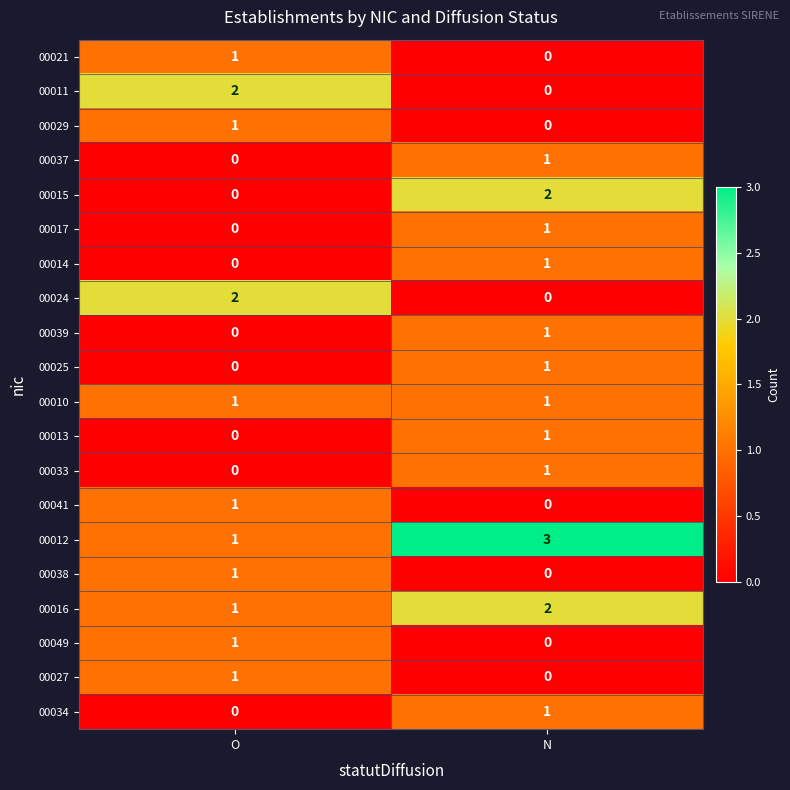

What is the spread (max minus min) of values at N?

3